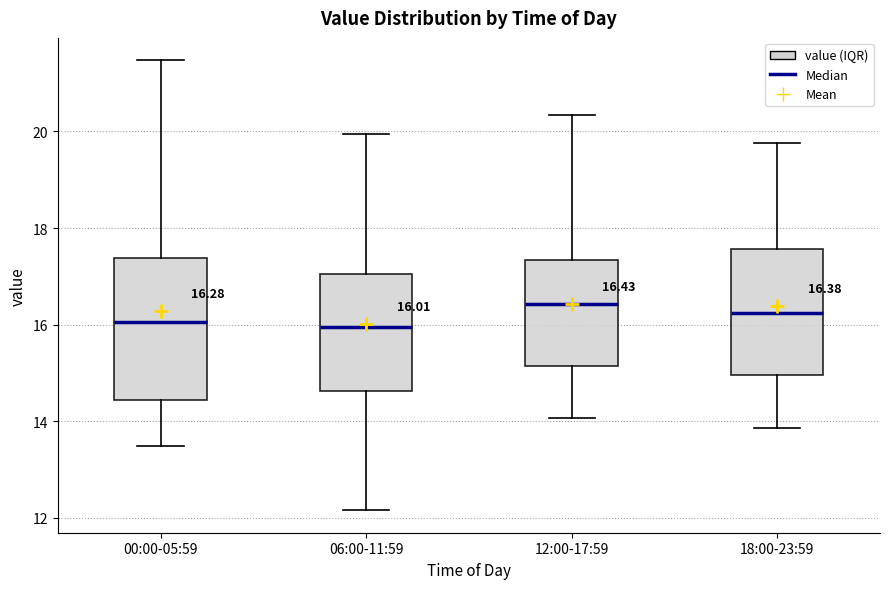

Which box is the tallest, from its lower edge to its upper edge?

00:00-05:59